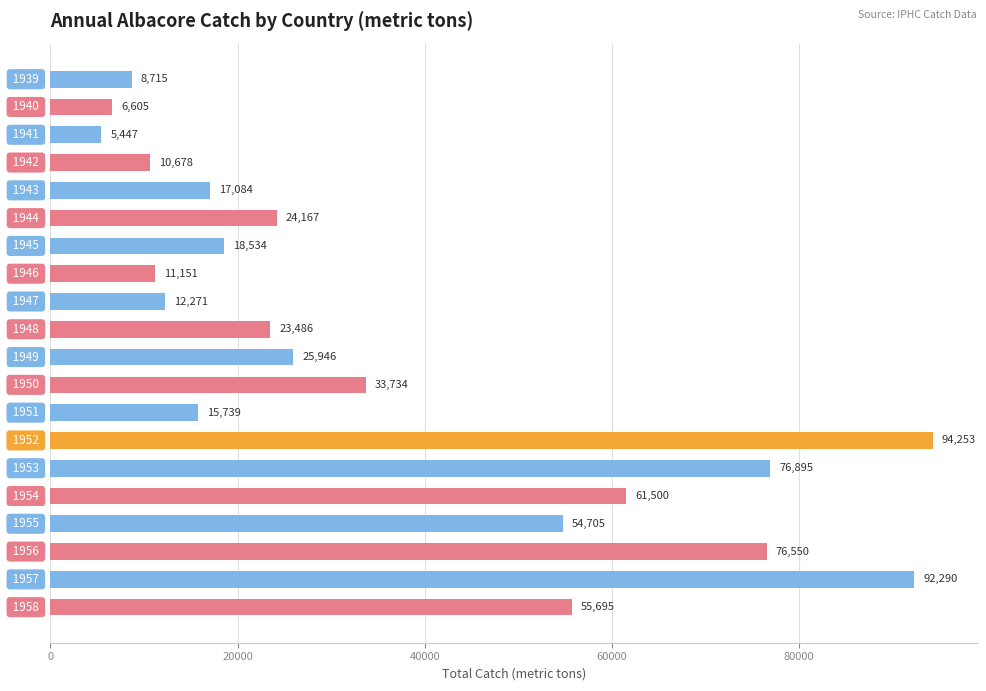

How many values are below 24167?

10